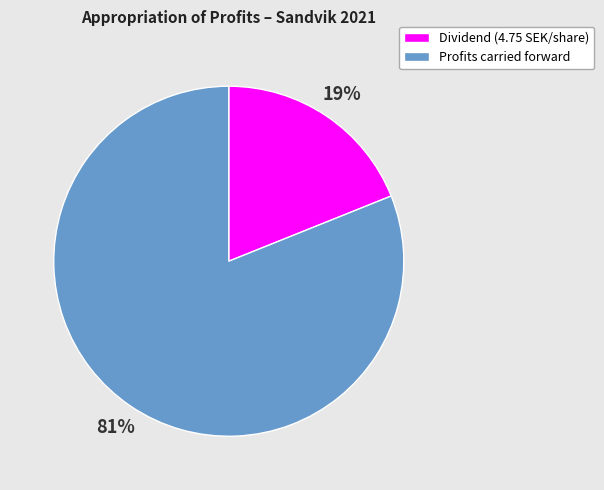

To the nearest percent, what percentage of the pie is Dividend (4.75 SEK/share)?

19%